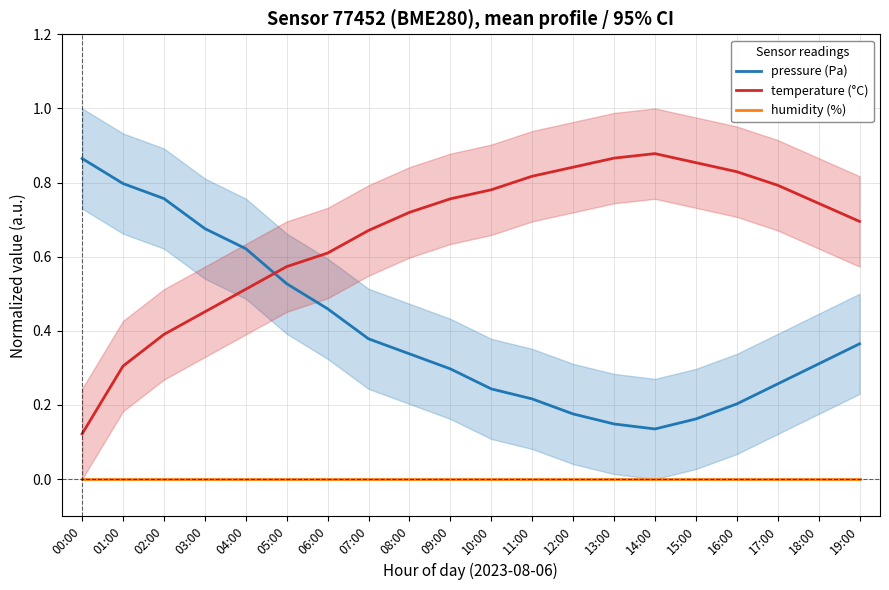

Which series has the largest total across all categories?

temperature (°C)